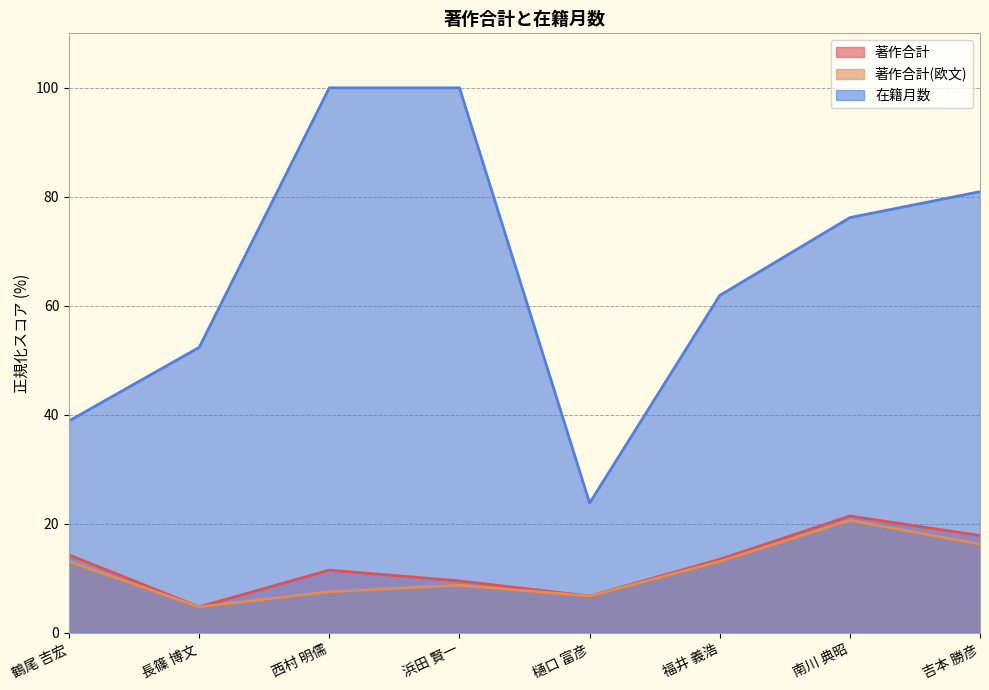

What are all the series names shown in the legend?

著作合計, 著作合計(欧文), 在籍月数